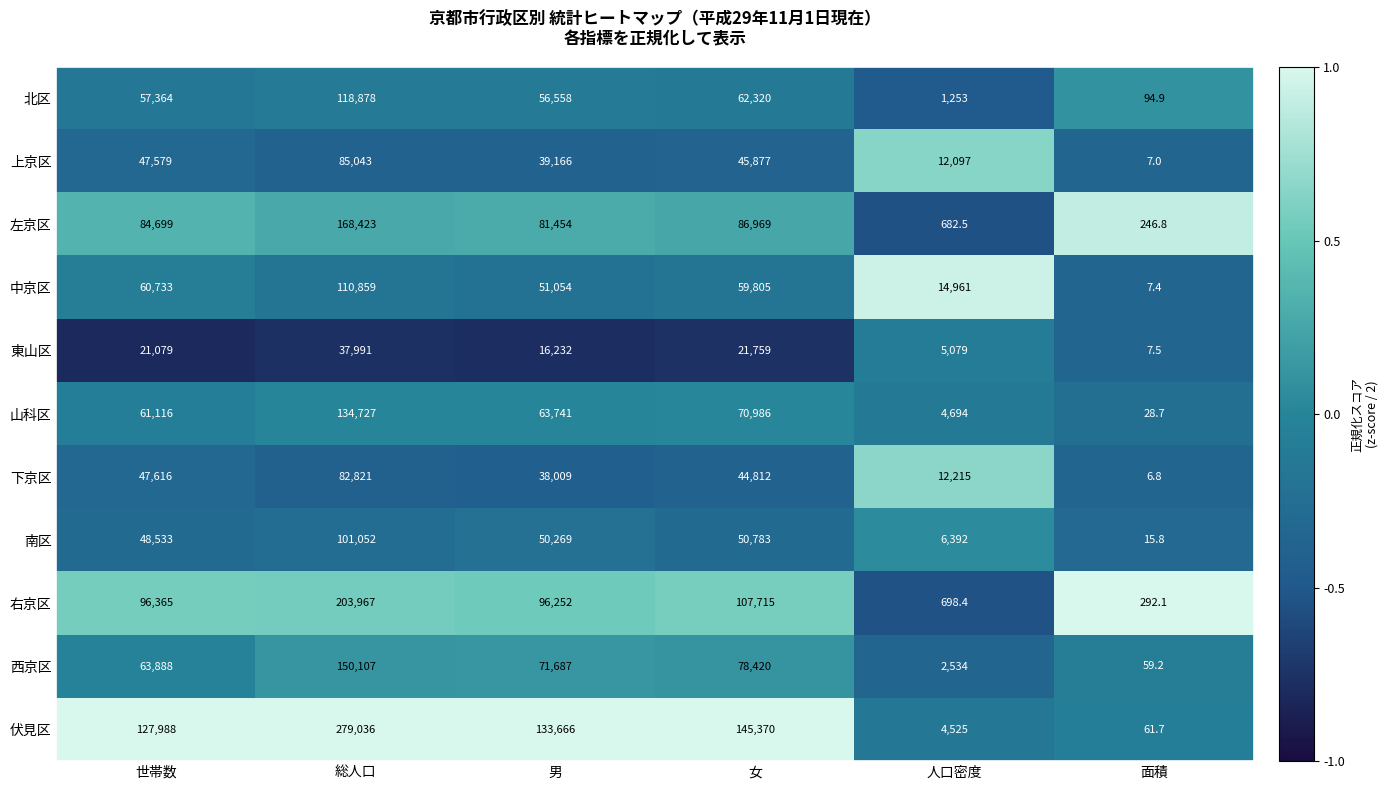

What is the sum of all 西京区 values?

366695.2